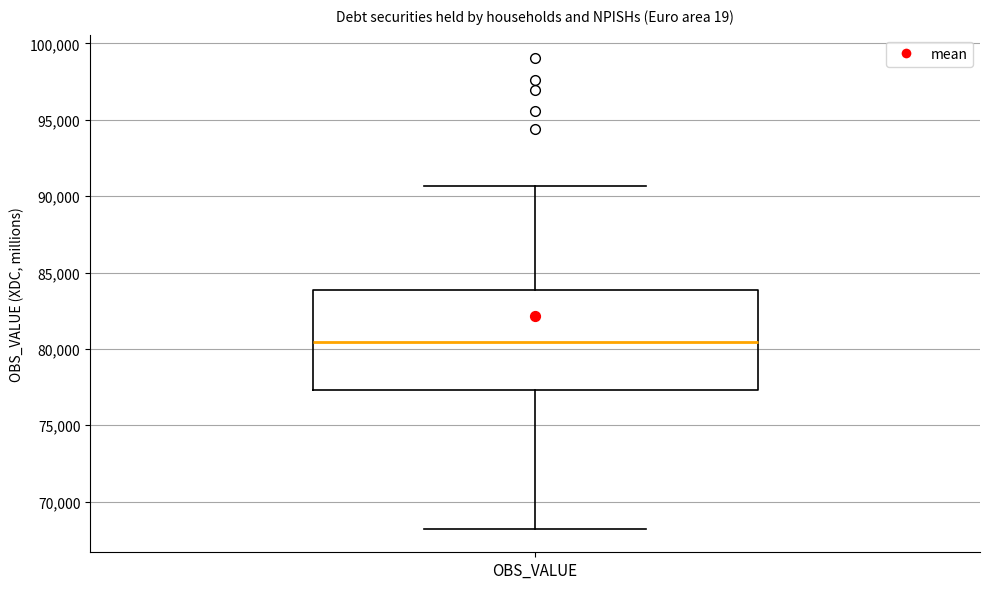

Where is the lower edge of the box for OBS_VALUE on the y-axis? The values are not printed on the chart, so give them approximately, as read against the axis.

77500